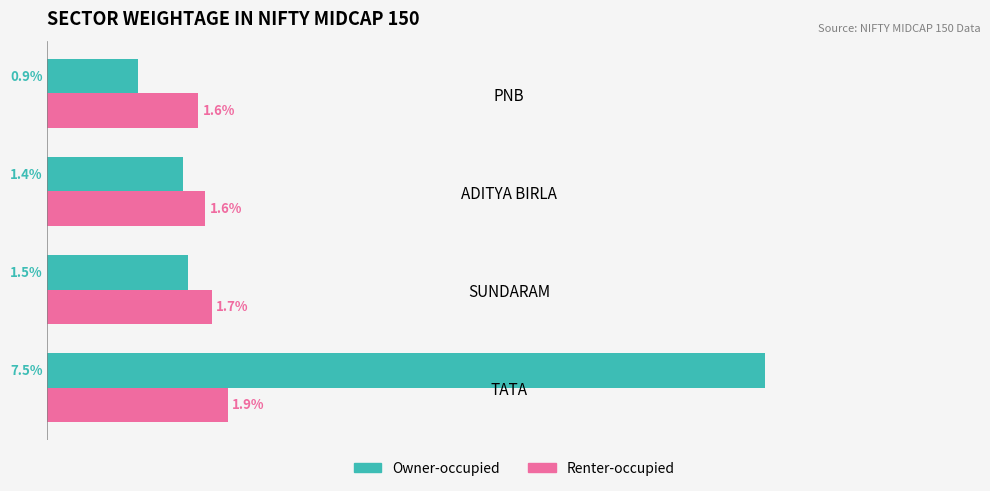

At which category is the sum across all series the highest?

TATA